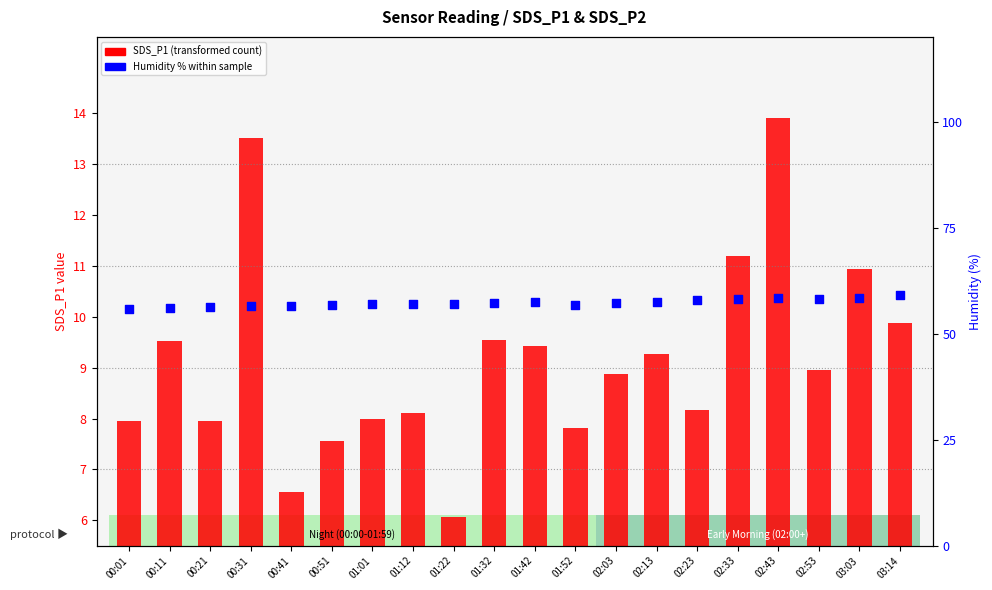

What is the total value across all series at 02:33?

69.3